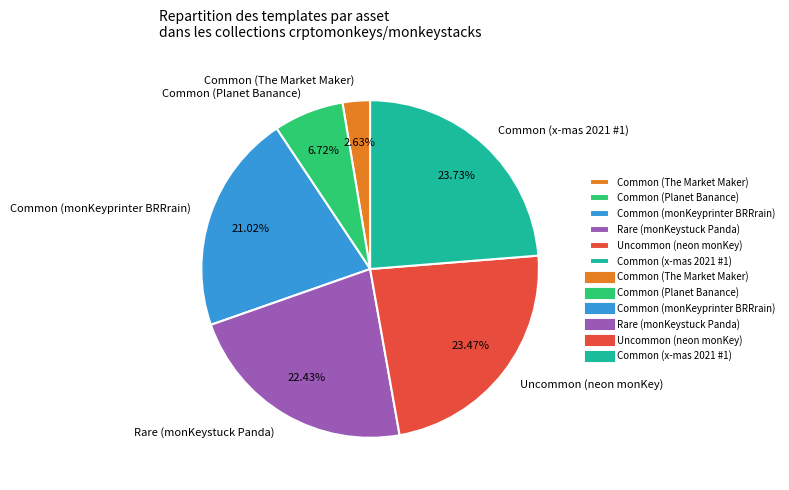

What percentage is the Common (Planet Banance) slice, to the nearest percent?

7%